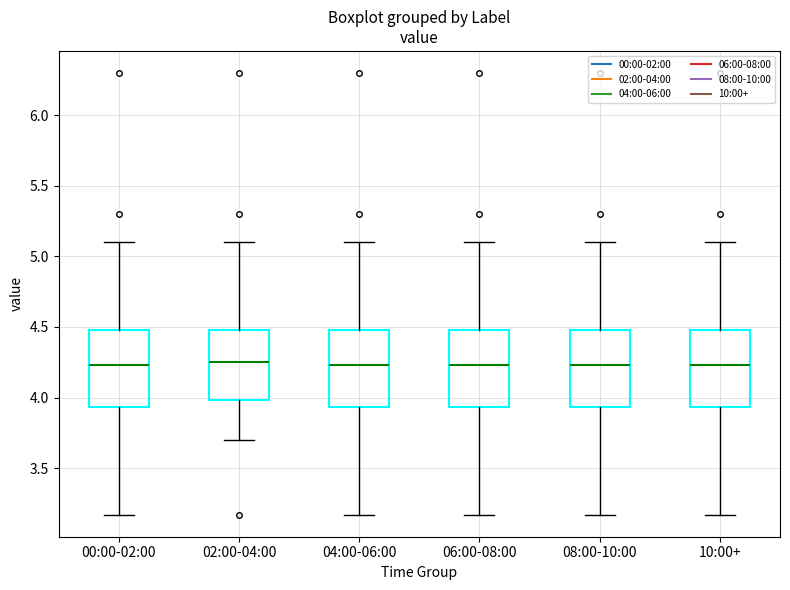

Reading left to right, transcribe this box plot: for each box, give where its median line is, the range the box spans, and where its two whiskers end, as read against the y-axis. The values are not printed on the chart, so give them approximately, as read against the axis.

00:00-02:00: median 4.25, box 3.95 to 4.50, whiskers 3.15 to 5.10
02:00-04:00: median 4.25, box 4.00 to 4.50, whiskers 3.70 to 5.10
04:00-06:00: median 4.25, box 3.95 to 4.50, whiskers 3.15 to 5.10
06:00-08:00: median 4.25, box 3.95 to 4.50, whiskers 3.15 to 5.10
08:00-10:00: median 4.25, box 3.95 to 4.50, whiskers 3.15 to 5.10
10:00+: median 4.25, box 3.95 to 4.50, whiskers 3.15 to 5.10